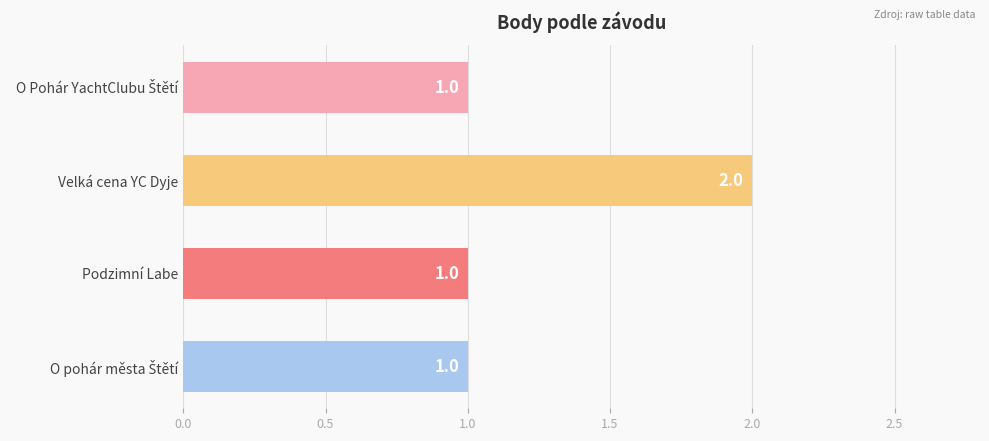

Does the chart contain stacked bars?

No